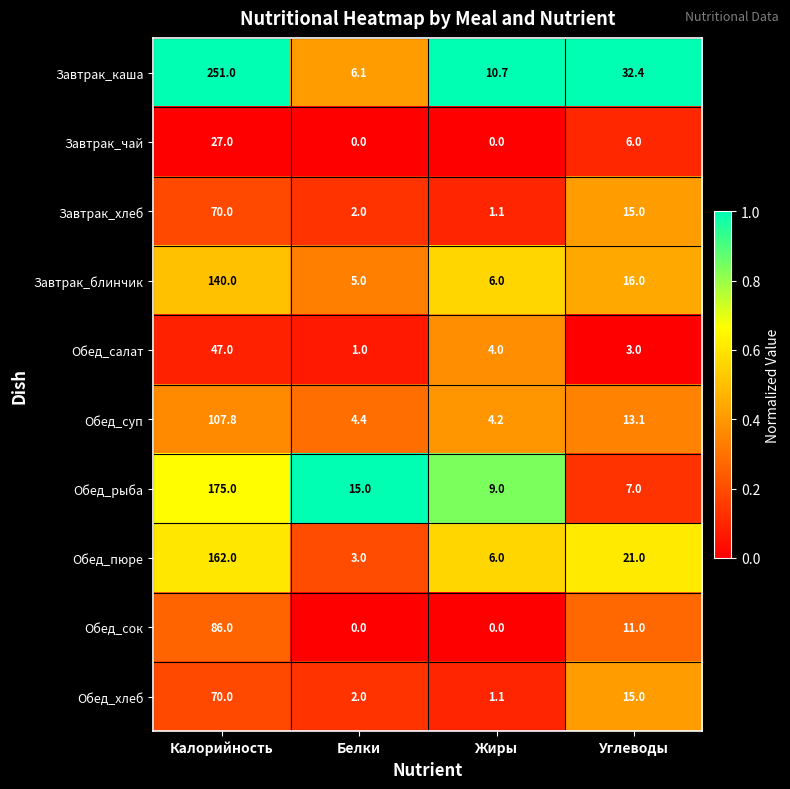

At which category is the sum across all series the highest?

Калорийность